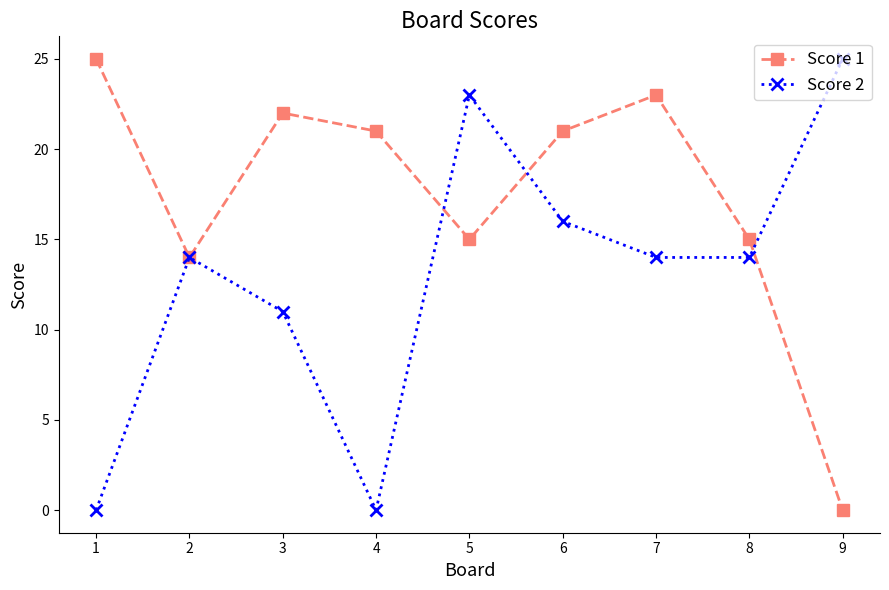

Is this an area chart (filled region under the line)?

No